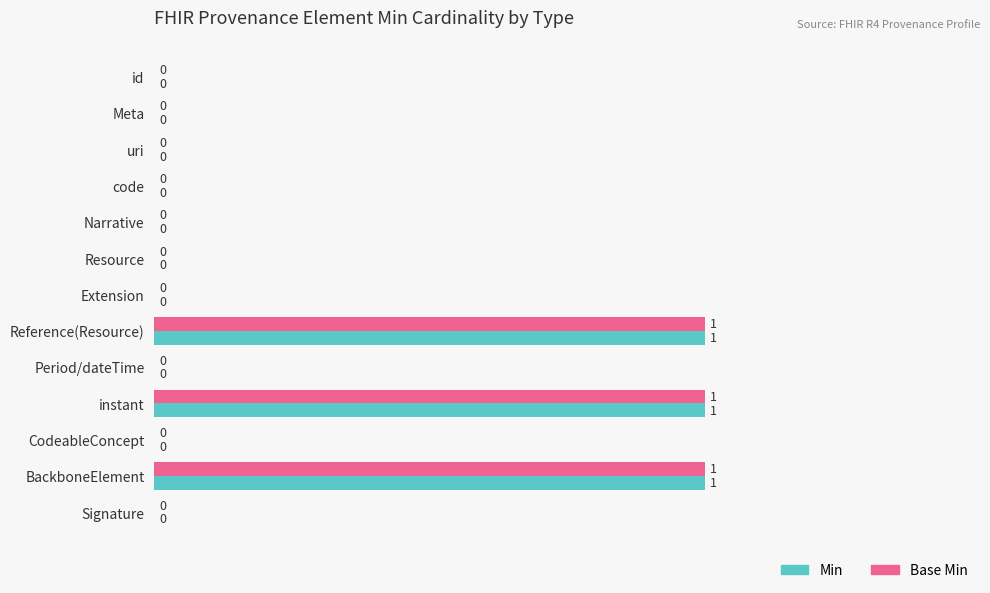

How many Min values are between 0 and 1?

13